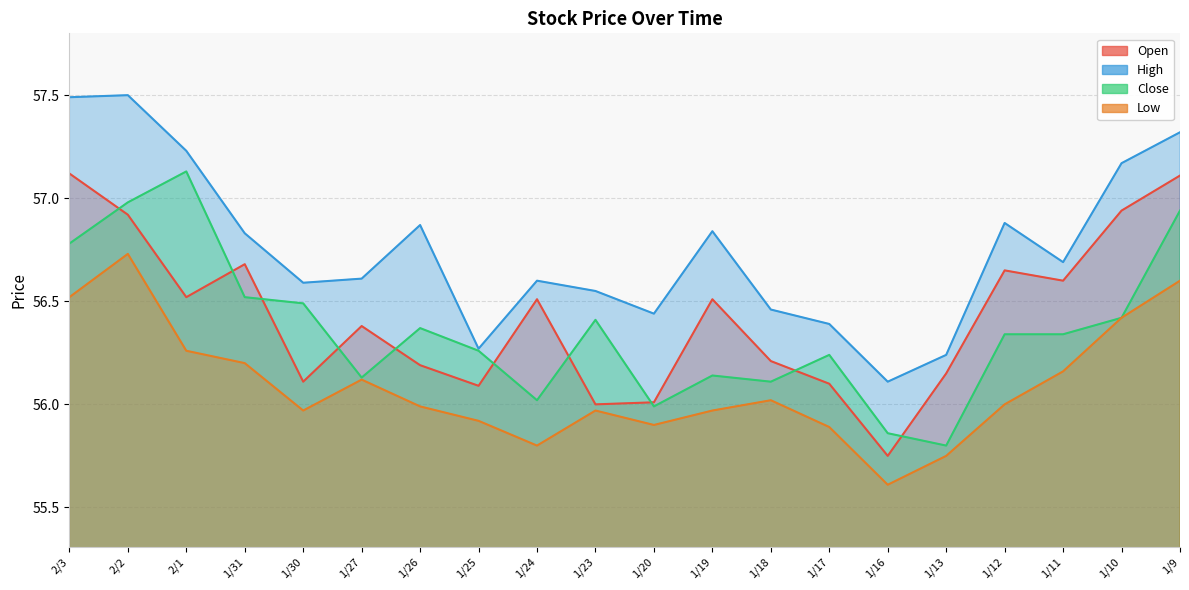

At which label does Open first exceed 56?

2/3